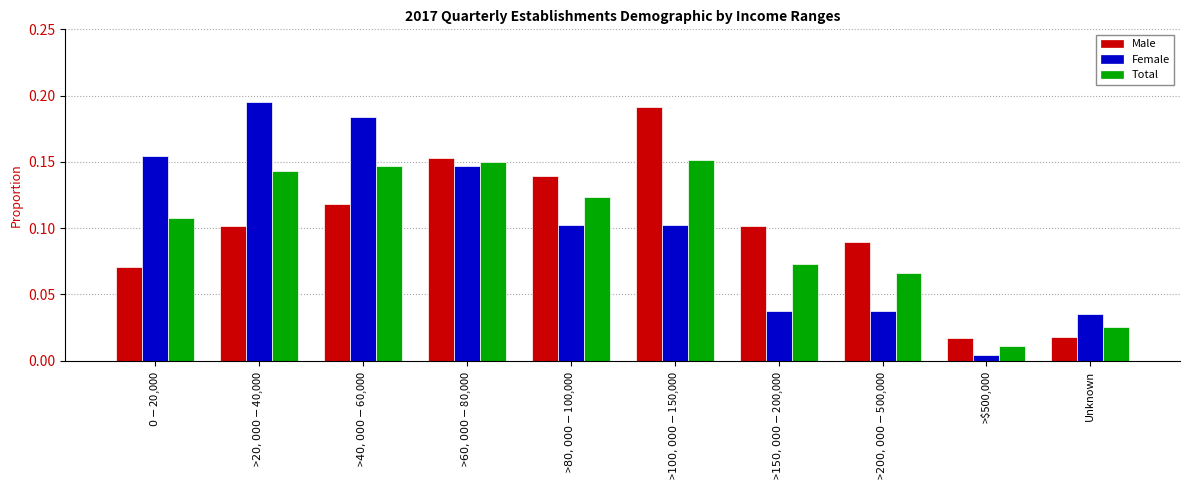

Which series has the largest range (max minus min)?

Female